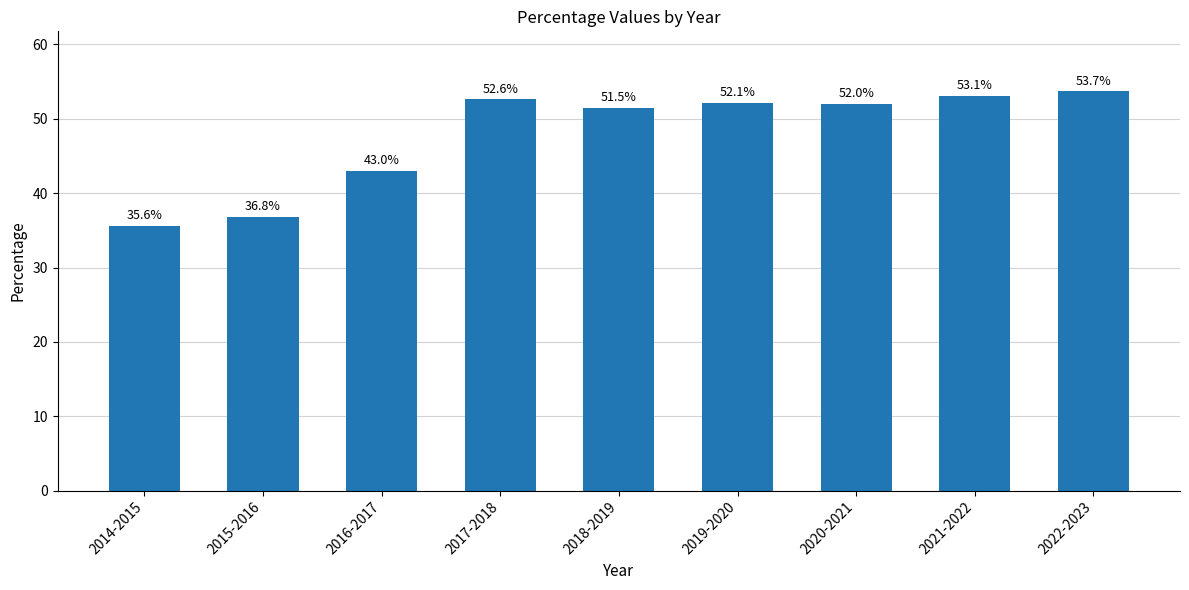

List the labels in order of value, smallest first.

2014-2015, 2015-2016, 2016-2017, 2018-2019, 2020-2021, 2019-2020, 2017-2018, 2021-2022, 2022-2023